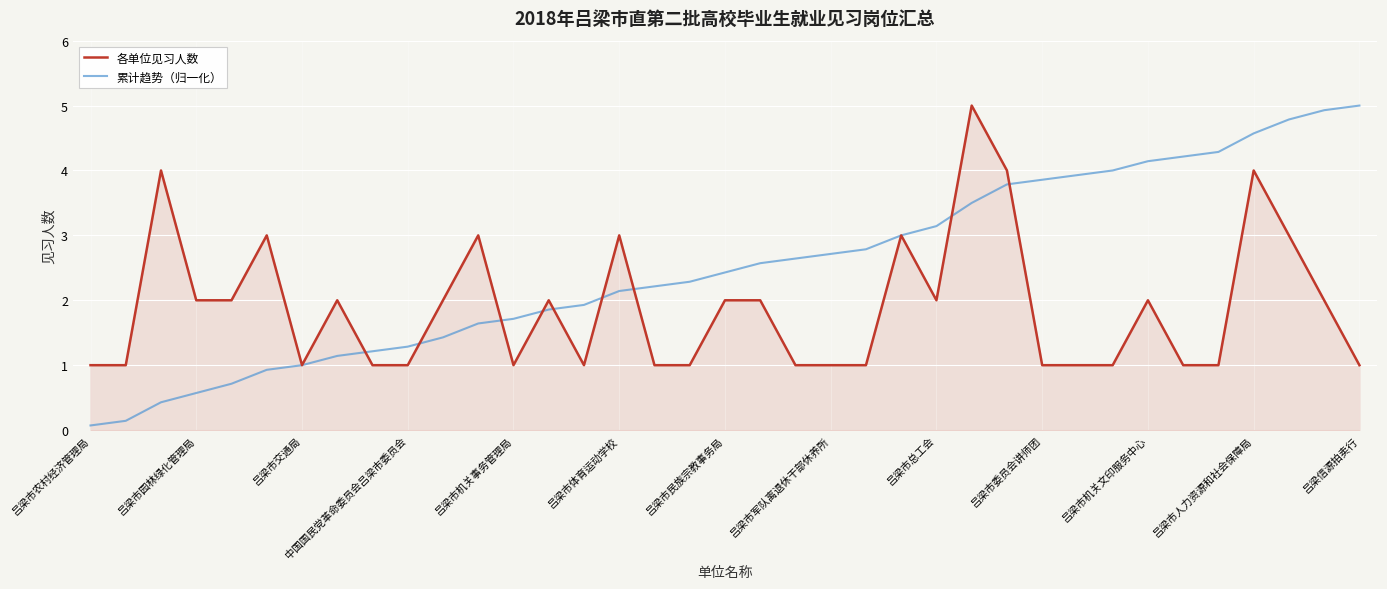

Which series has the largest total across all categories?

累计趋势（归一化）